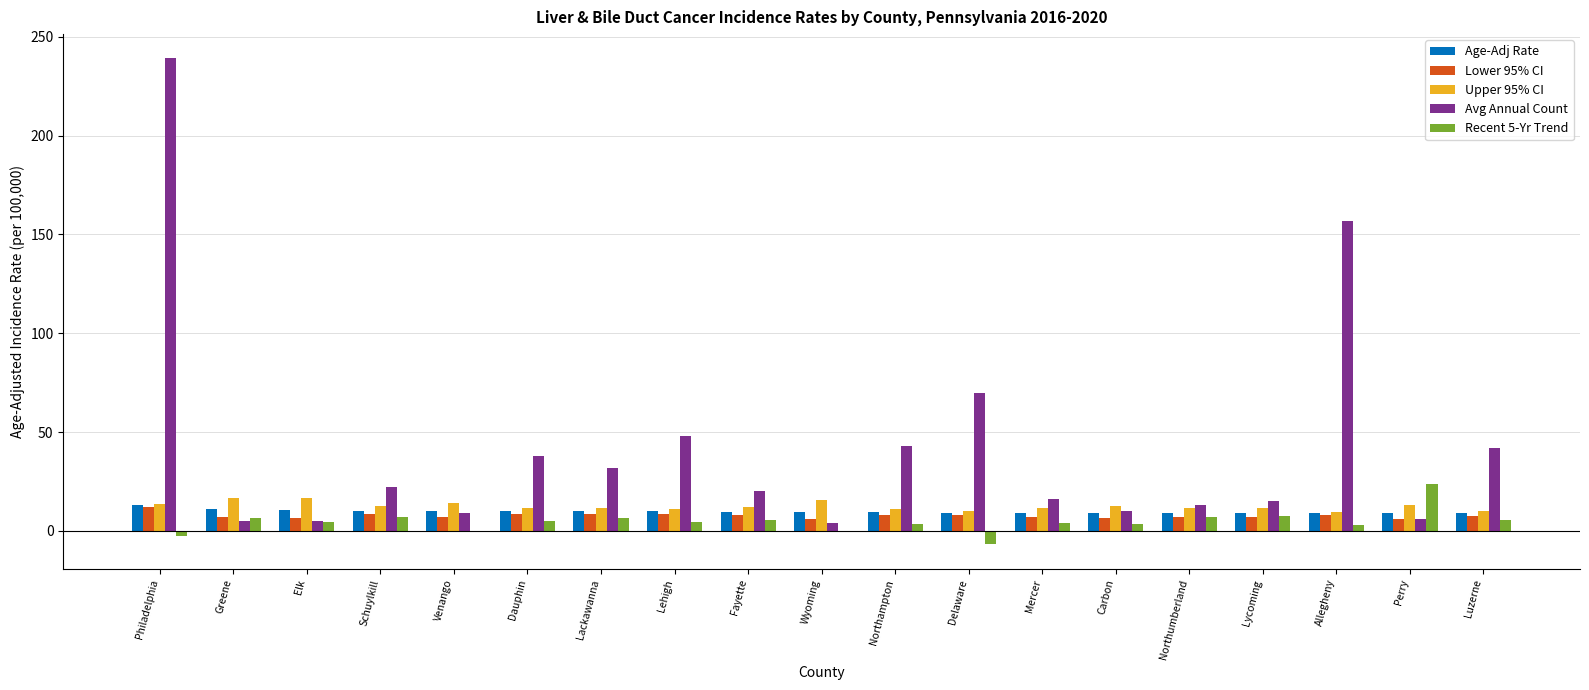

What is the highest value of the Age-Adj Rate series?

13.0